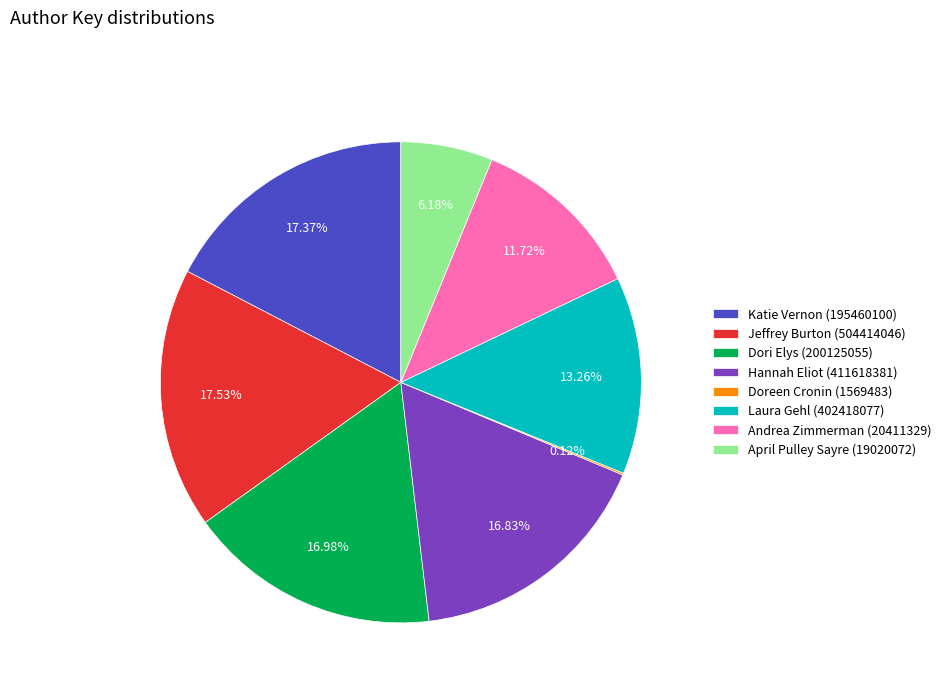

To the nearest percent, what is the difference between the largest and smallest slice percentages?

17%